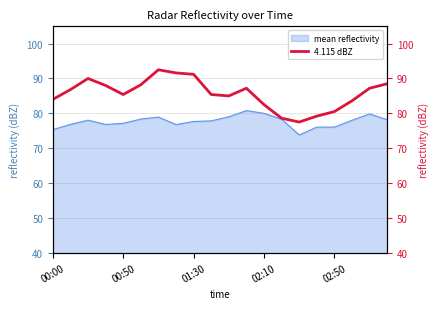

Is it true that mean reflectivity equals 37.2 at 00:50?

False